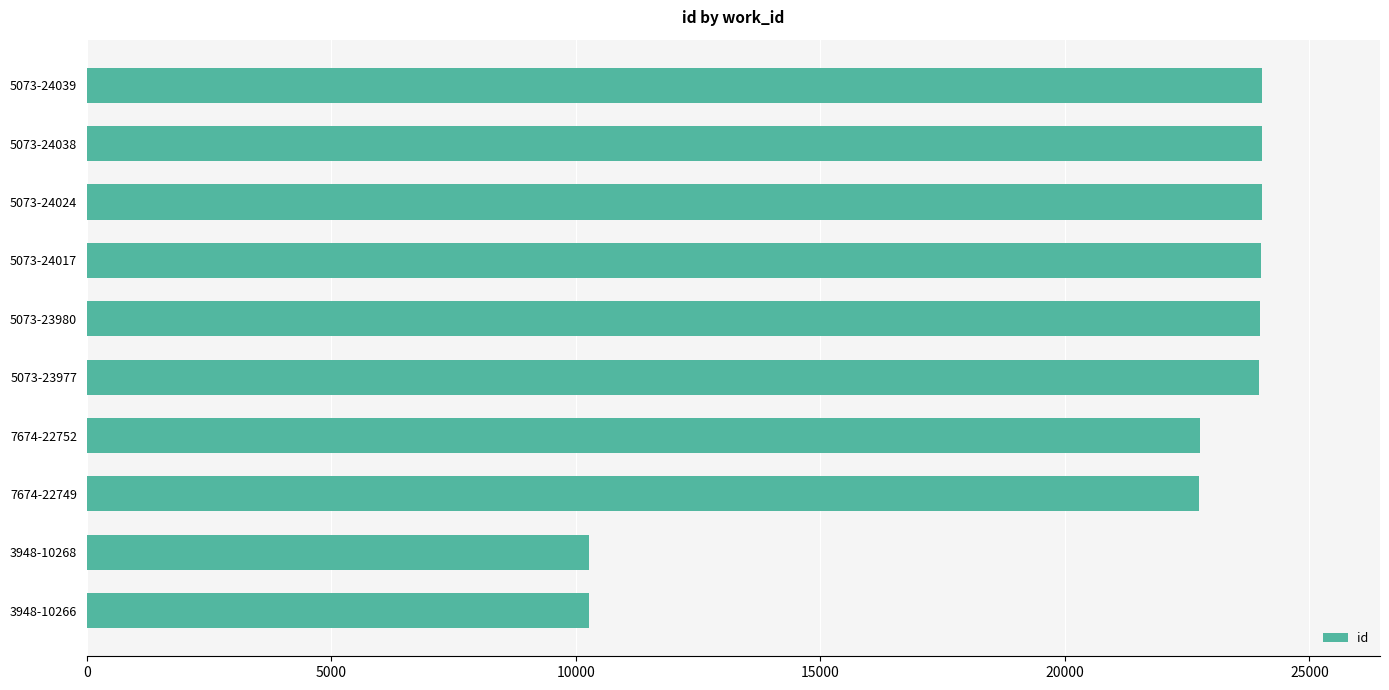

What is the smallest value displayed?

10266